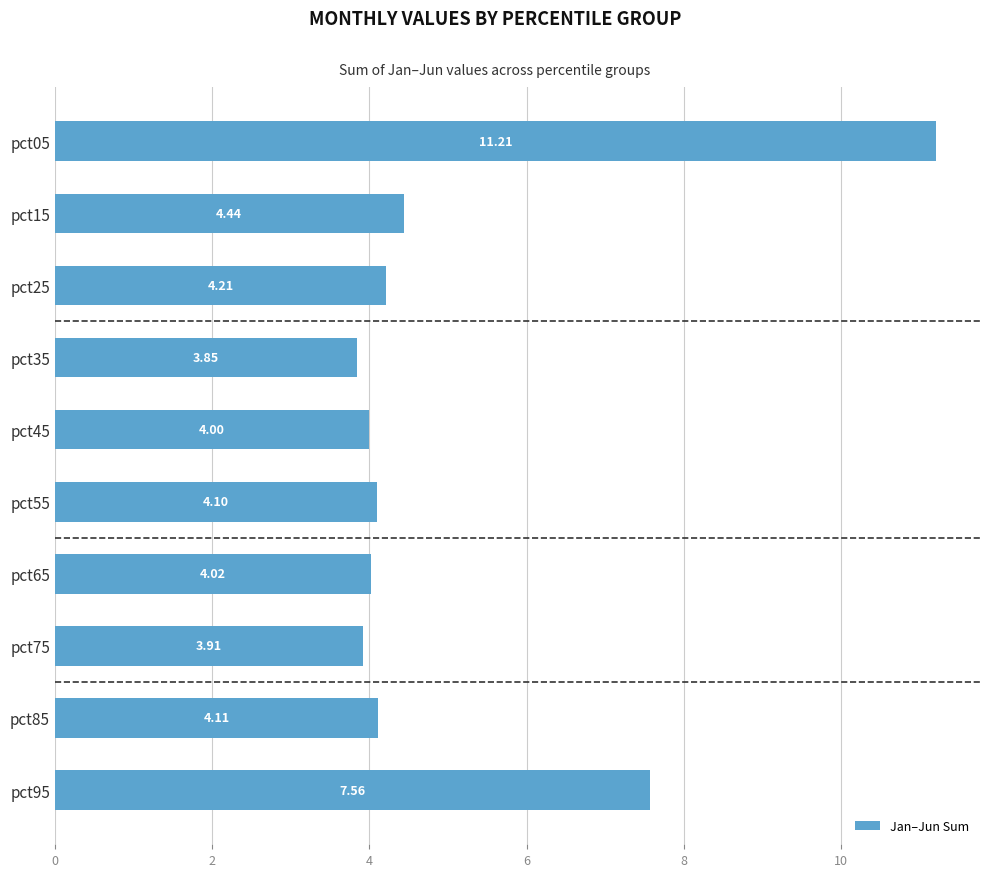

List the labels in order of value, smallest first.

pct35, pct75, pct45, pct65, pct55, pct85, pct25, pct15, pct95, pct05